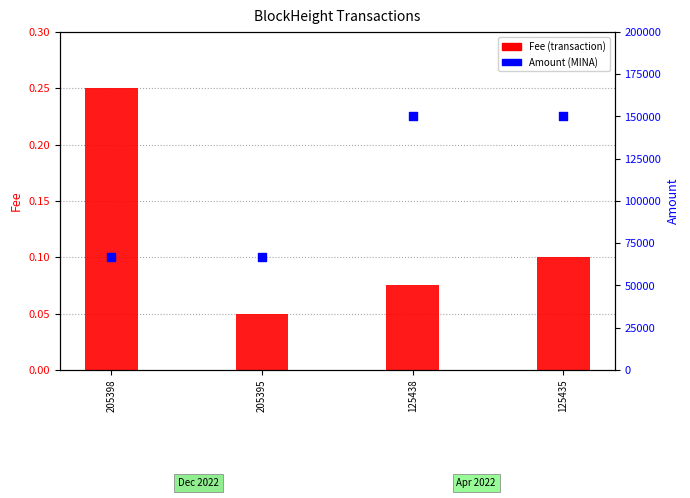

Is the value of Amount at 125438 greater than the value of Fee at 125438?

Yes